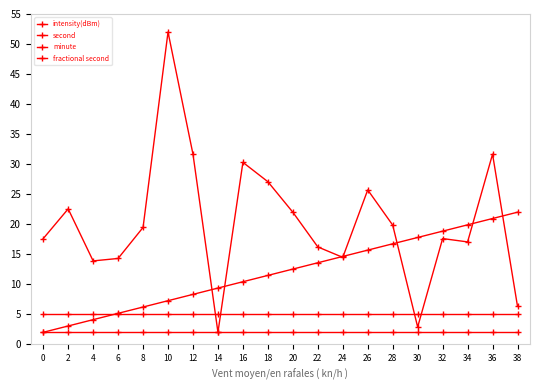

What is the spread (max minus min) of values at 30?

15.8